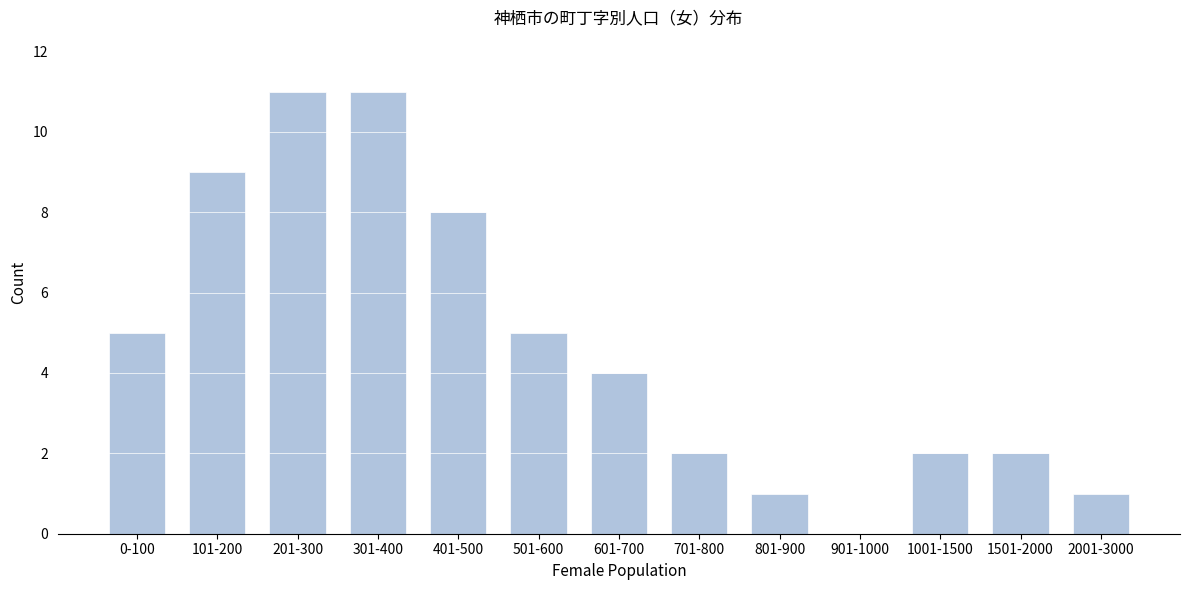

Reading right to left, what are all the values shown in this chart?

2001-3000=1	1501-2000=2	1001-1500=2	901-1000=0	801-900=1	701-800=2	601-700=4	501-600=5	401-500=8	301-400=11	201-300=11	101-200=9	0-100=5